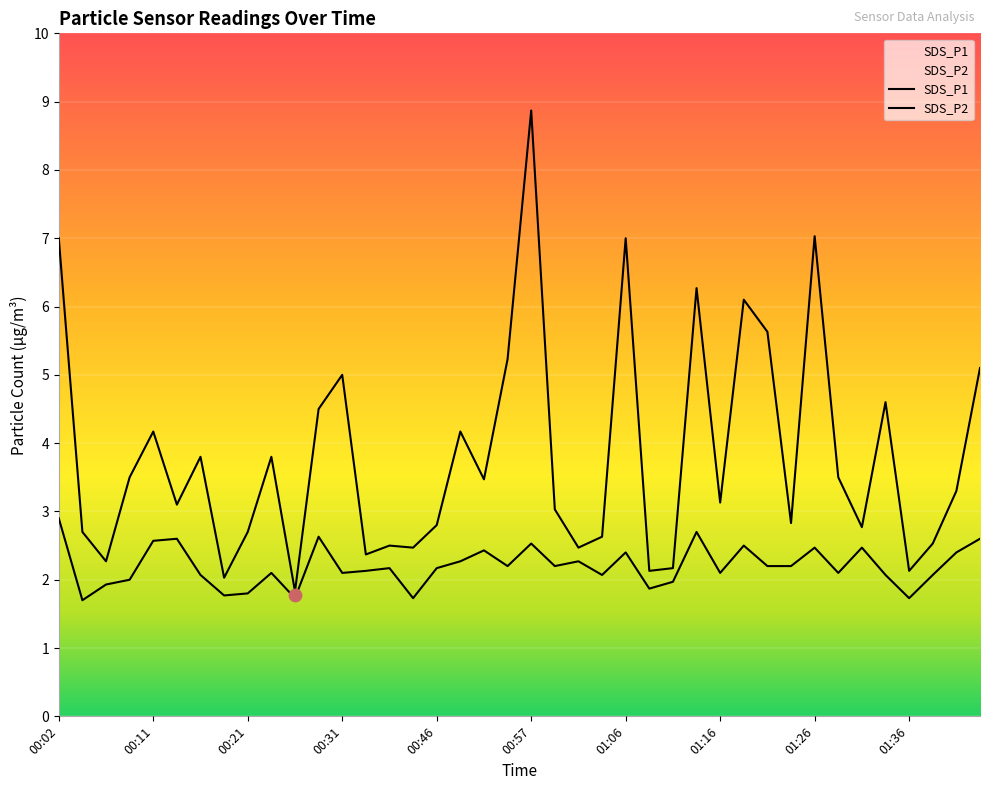

Which series reaches the minimum Y coordinate?

SDS_P2